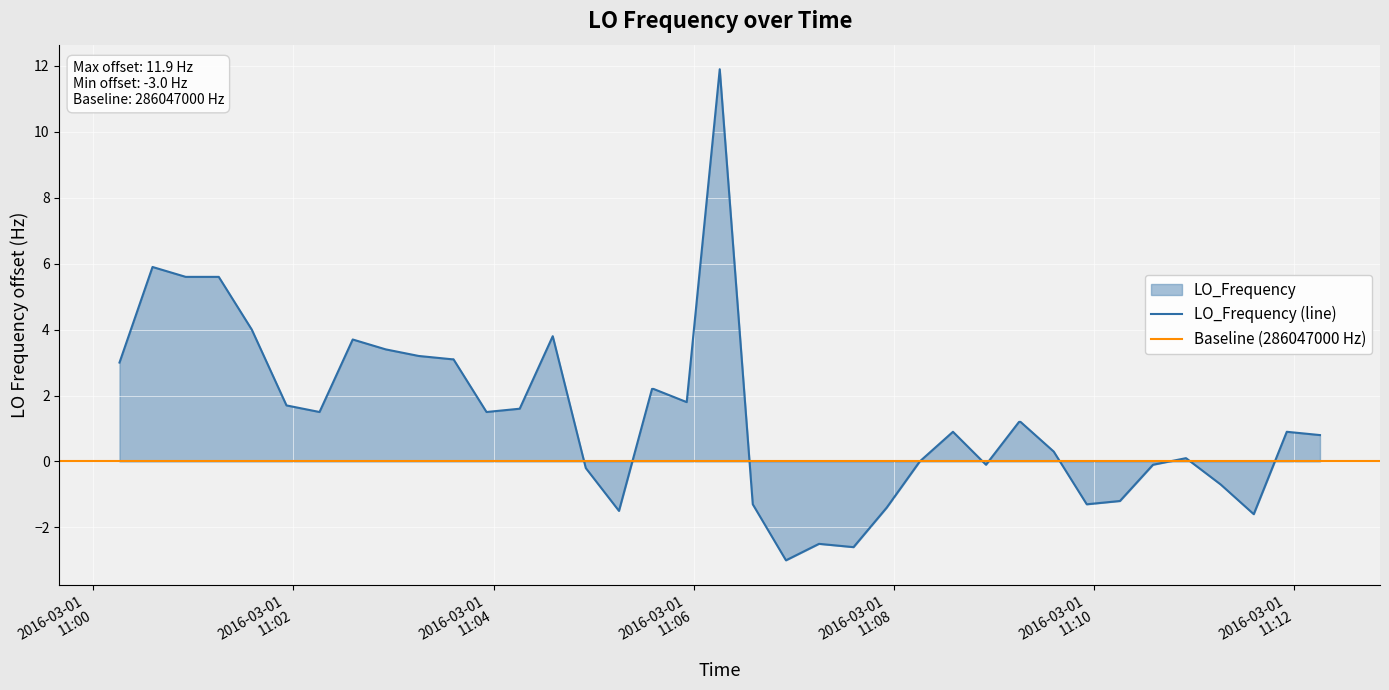

What is the highest value of the LO_Frequency (line) series?

11.9